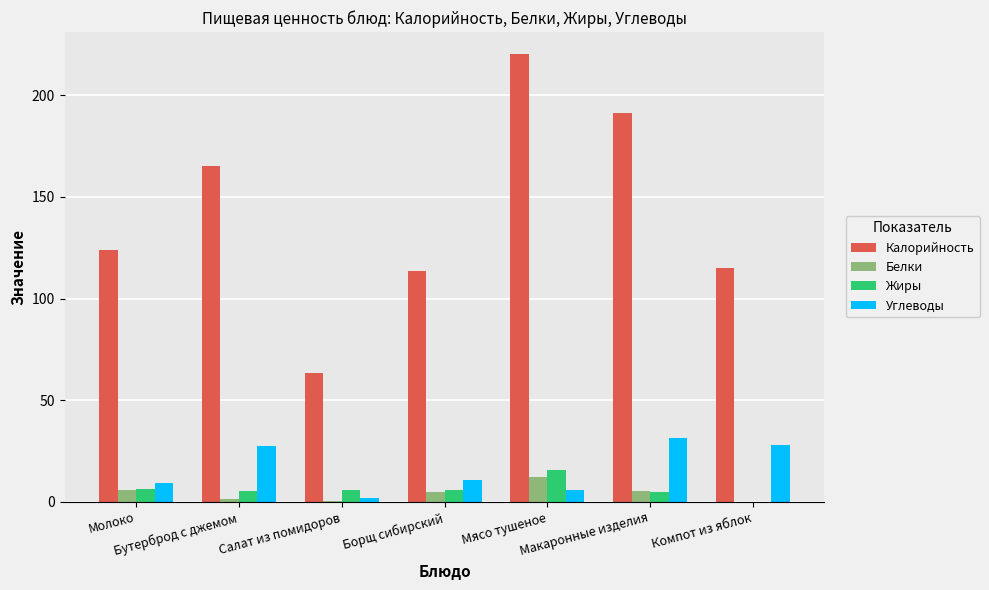

What is the highest value of the Жиры series?

15.5